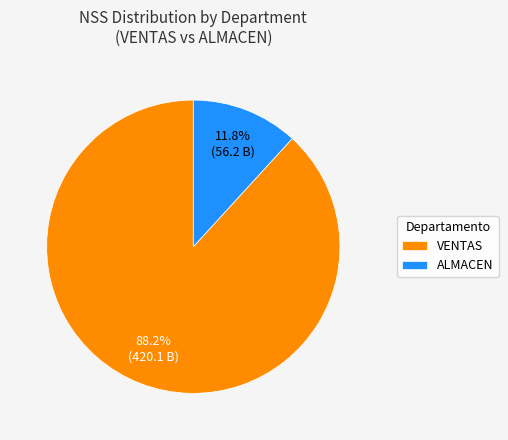

How many slices are in this pie chart?

2